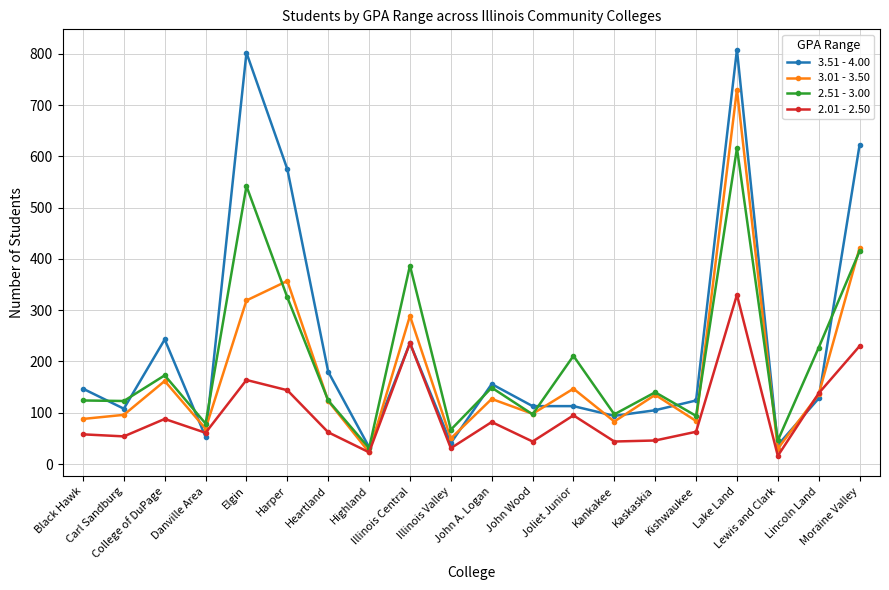

Rank the series by their maximum value, from highest to lowest.

3.51 - 4.00, 3.01 - 3.50, 2.51 - 3.00, 2.01 - 2.50